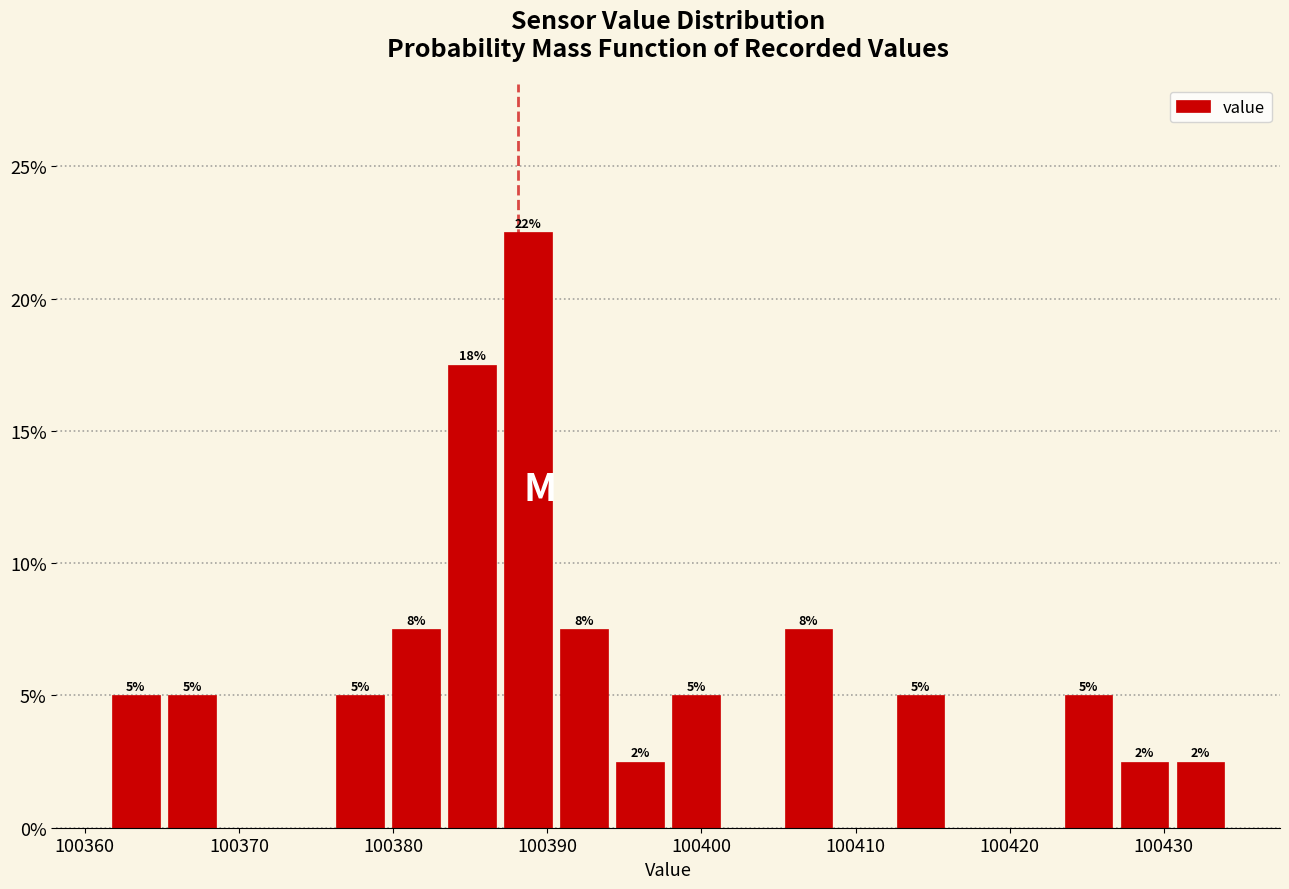

Read against the x-axis, roughly where is the centre of the tallest bar?

100389